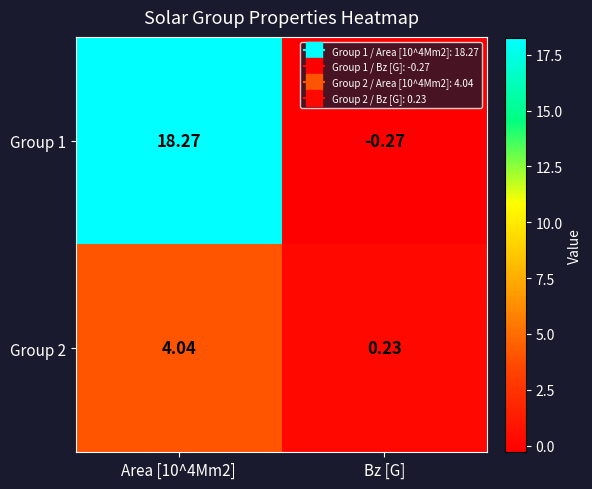

Count the number of categories in the chart.

2